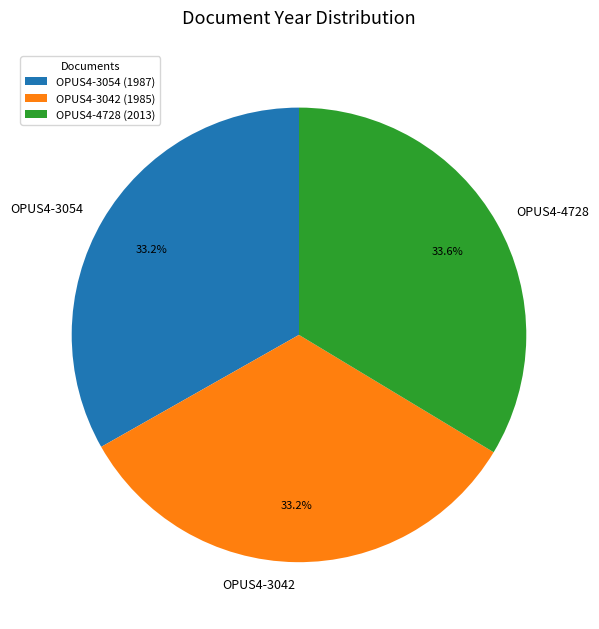

Does any single category account for the majority?

No